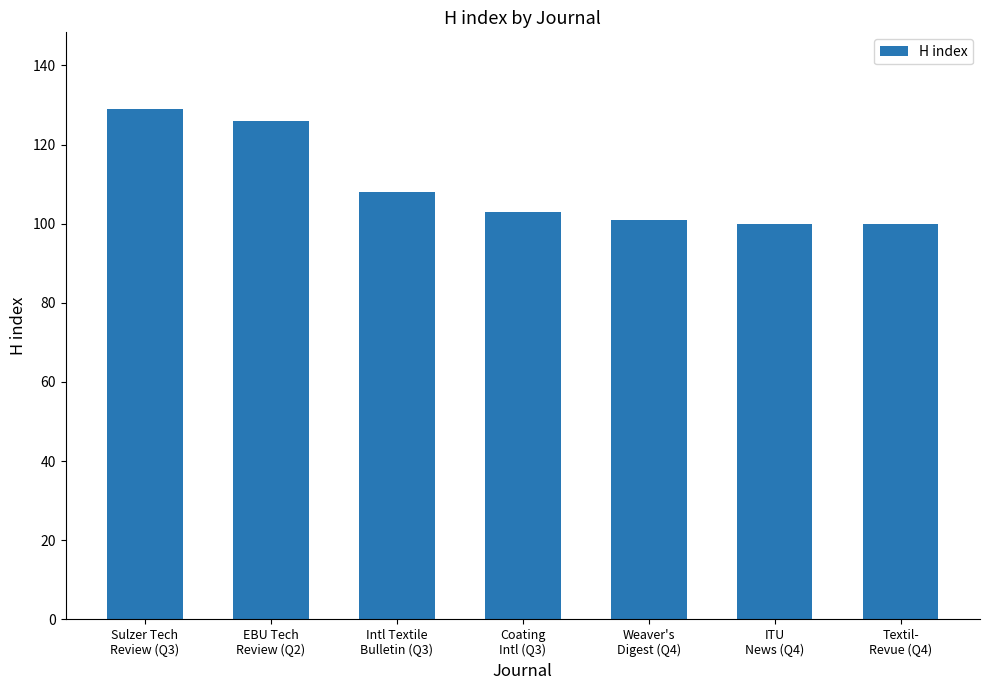

What is the label of the 3rd bar from the left?

Intl Textile
Bulletin (Q3)